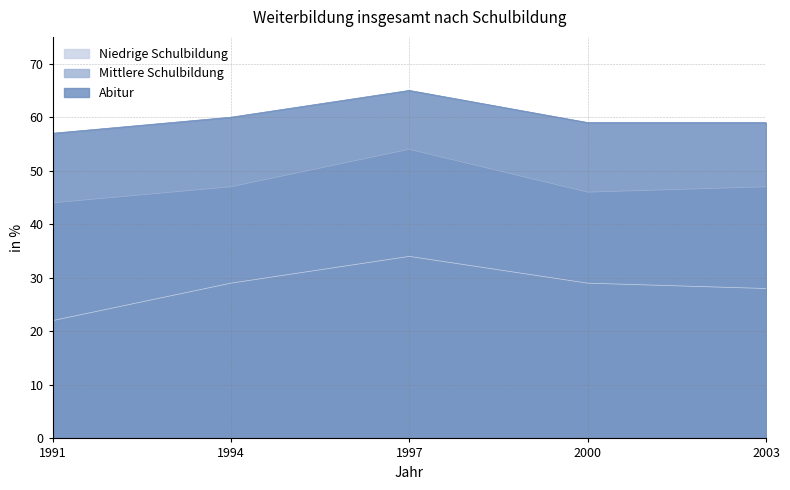

Which series has the widest spread of values?

Niedrige Schulbildung